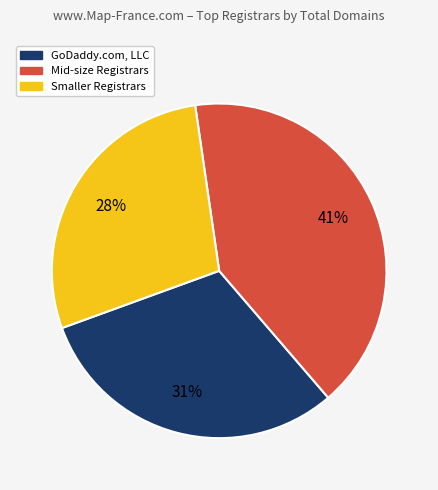

To the nearest percent, what is the difference between the largest and smallest slice percentages?

13%